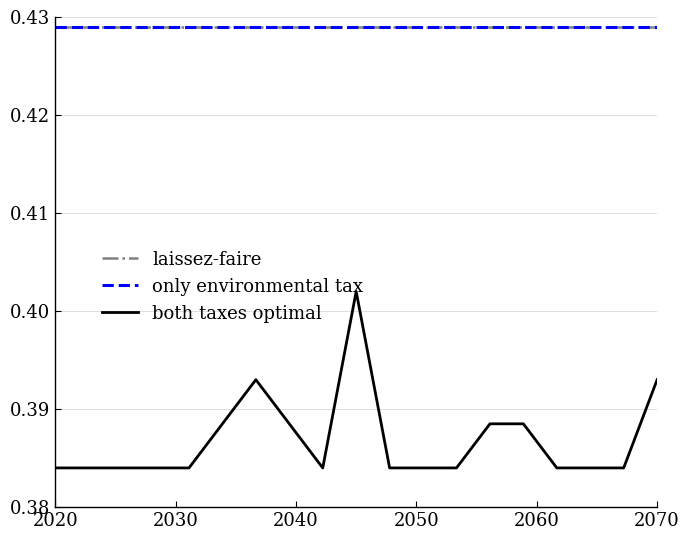

True or false: only environmental tax and both taxes optimal cross at least once.

False